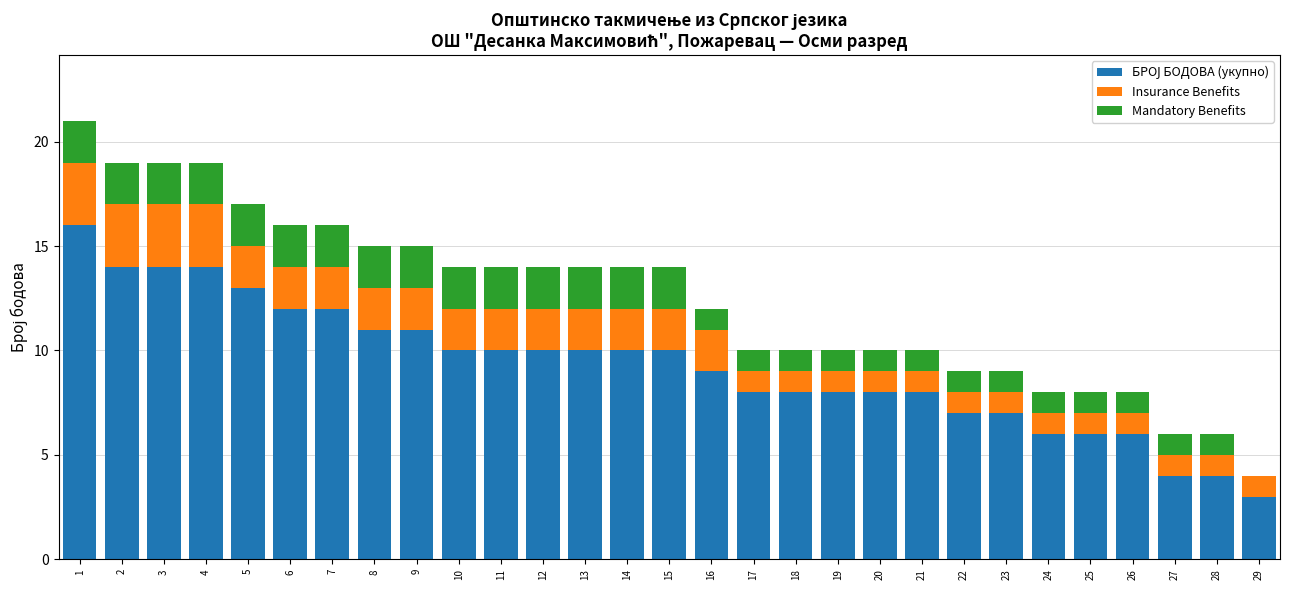

Are the bars horizontal?

No